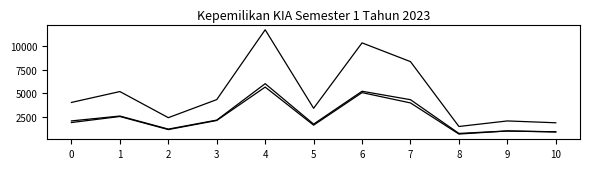

Which label corresponds to the largest value in the chart?

4